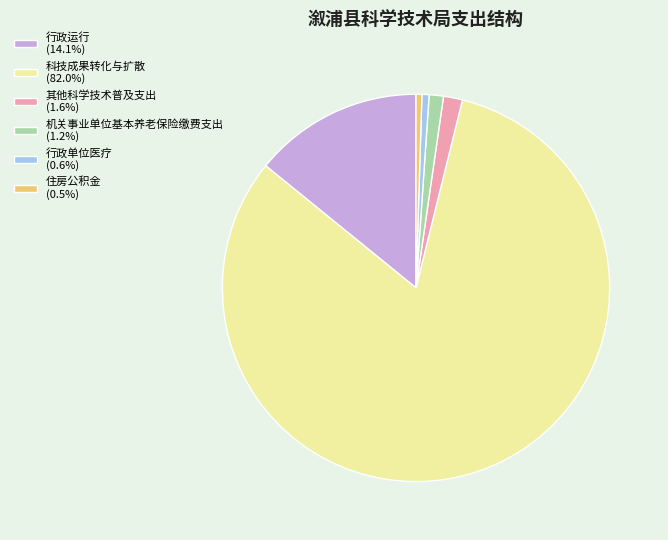

Is the sum of 住房公积金 (0.5%) and 科技成果转化与扩散 (82.0%) greater than half?

Yes